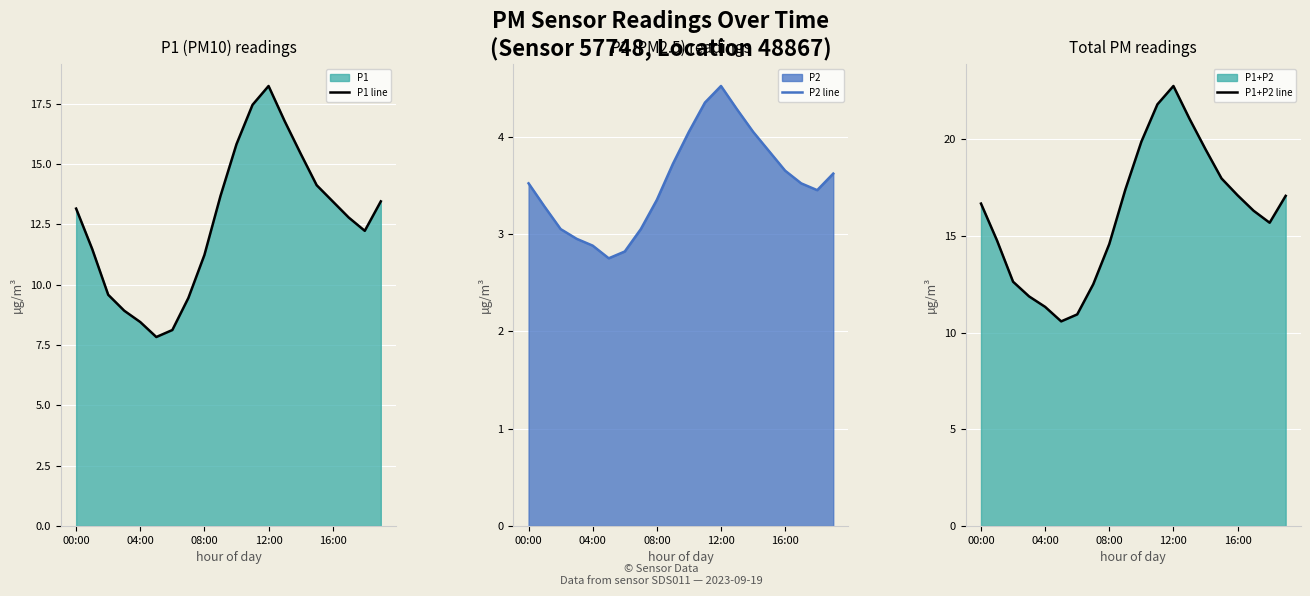

True or false: P2 line and P1+P2 line cross at least once.

False